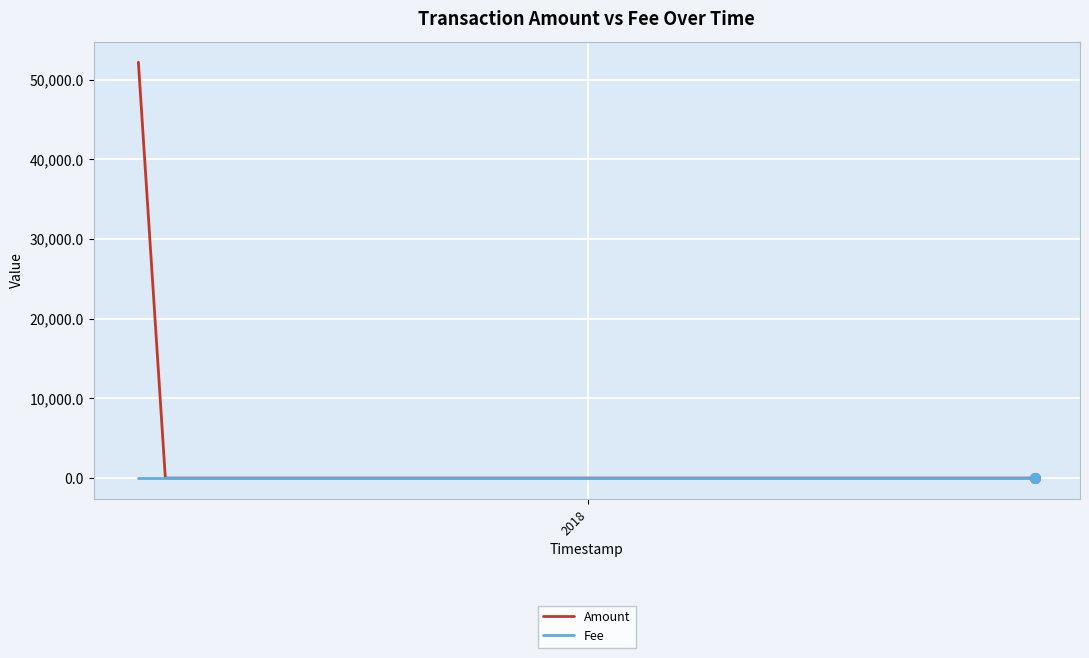

How many Fee values are between 1 and 2?

4